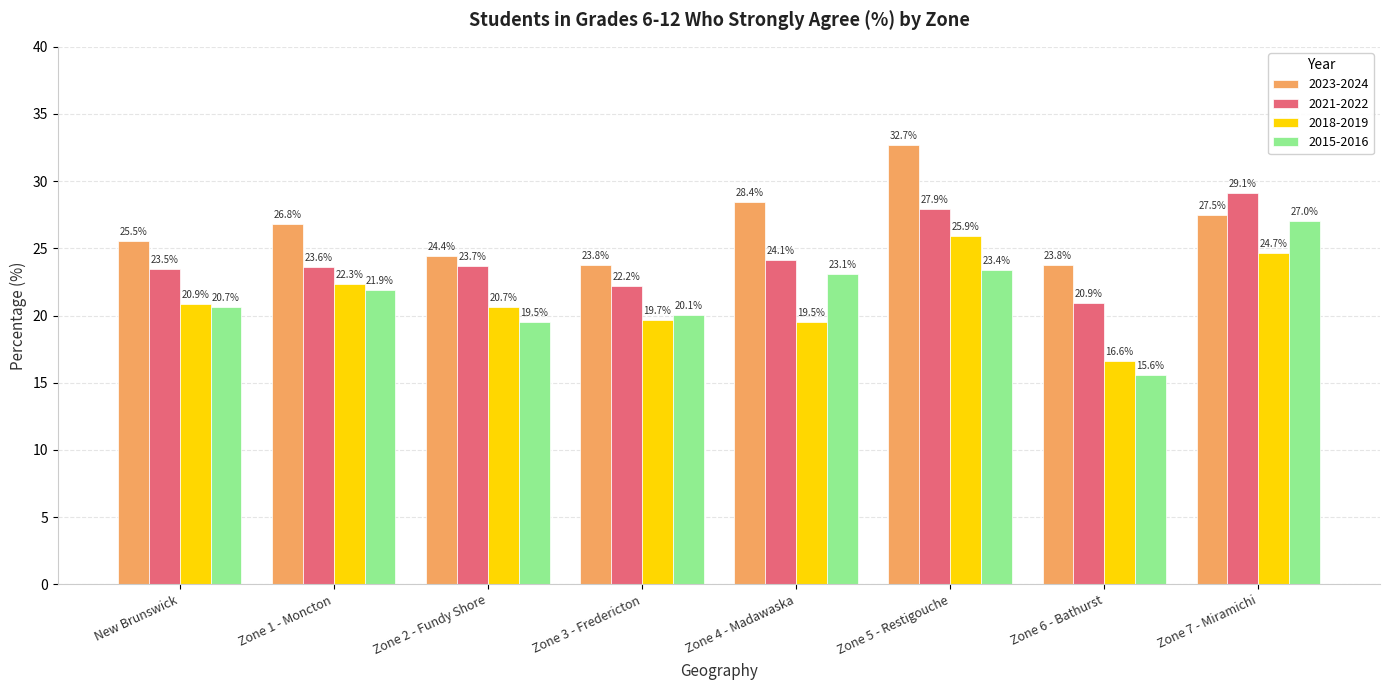

How many values in the 2018-2019 series exceed 20?

5